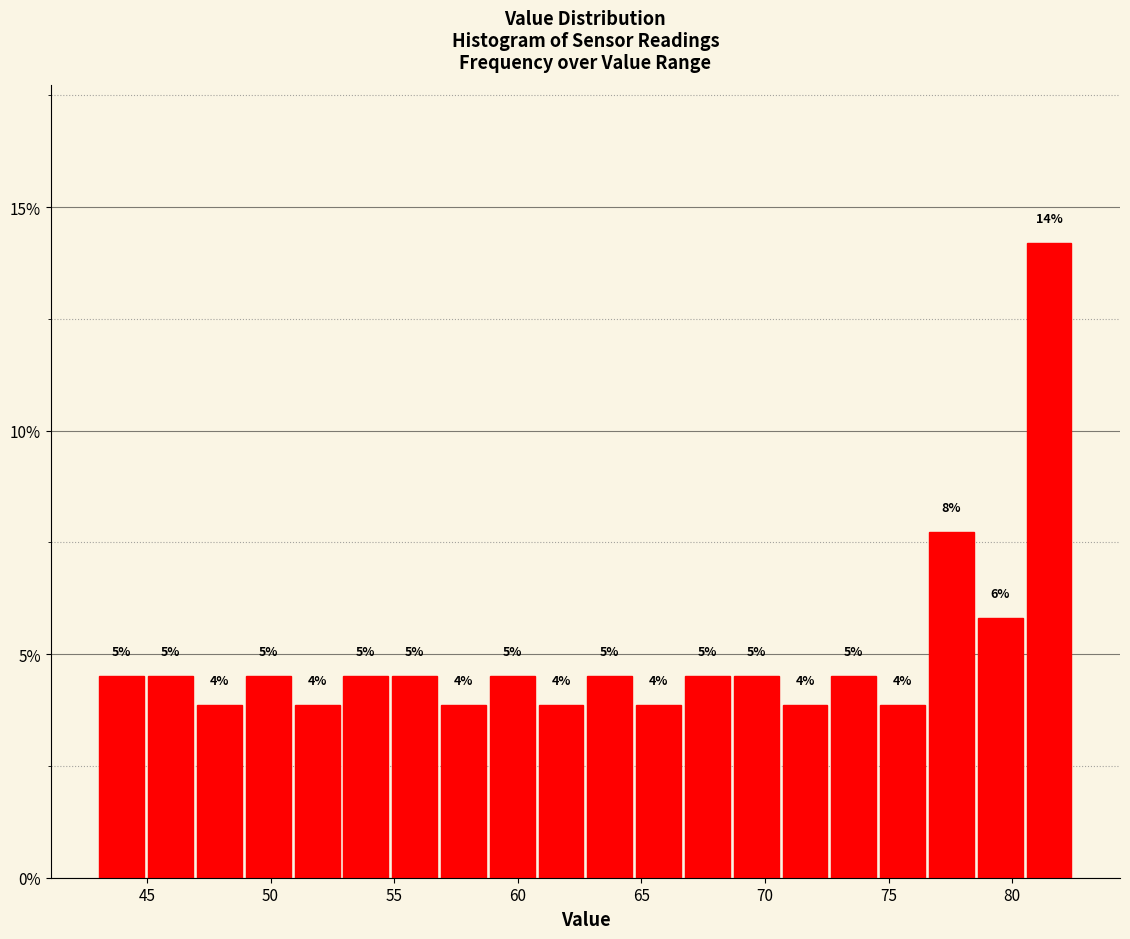

Around what value on the x-axis is the tallest bar? Give the approximate position of its centre, as read against the axis.

81.5